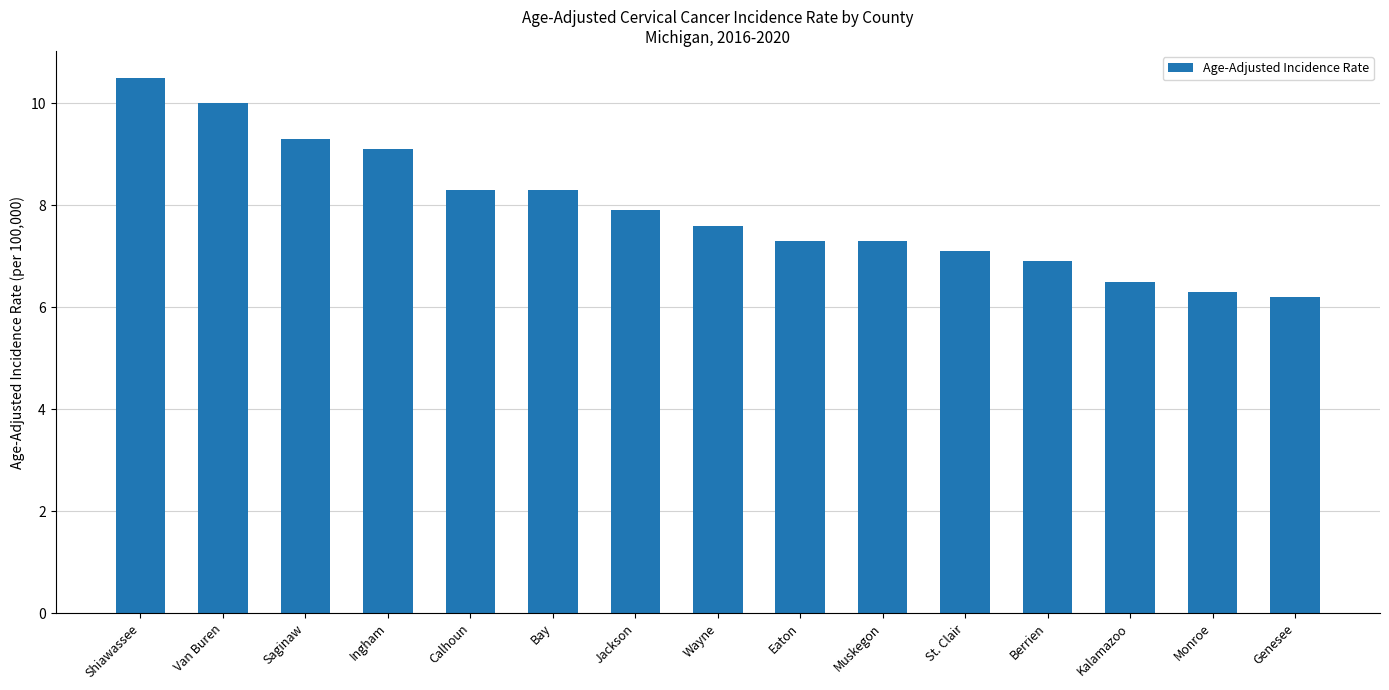

Which has a higher value, Muskegon or Monroe?

Muskegon